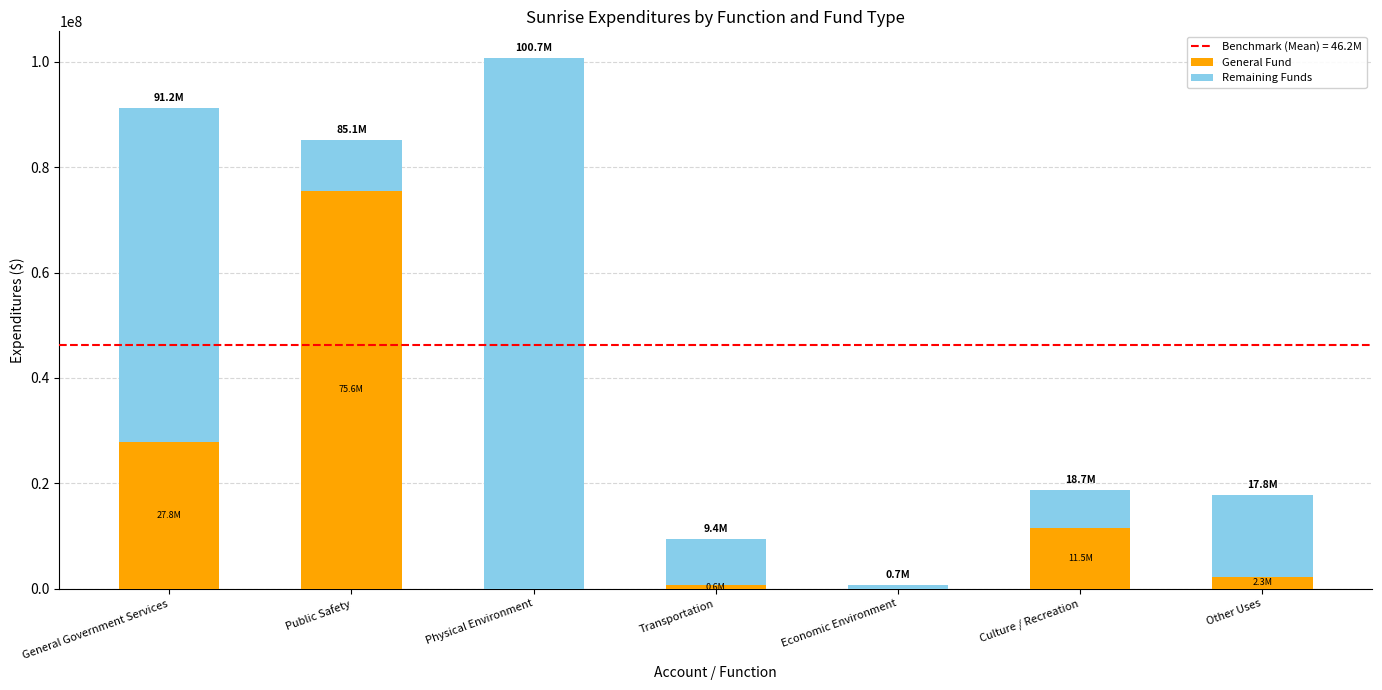

The General Fund series shows 46359516 at General Government Services. True or false?

False